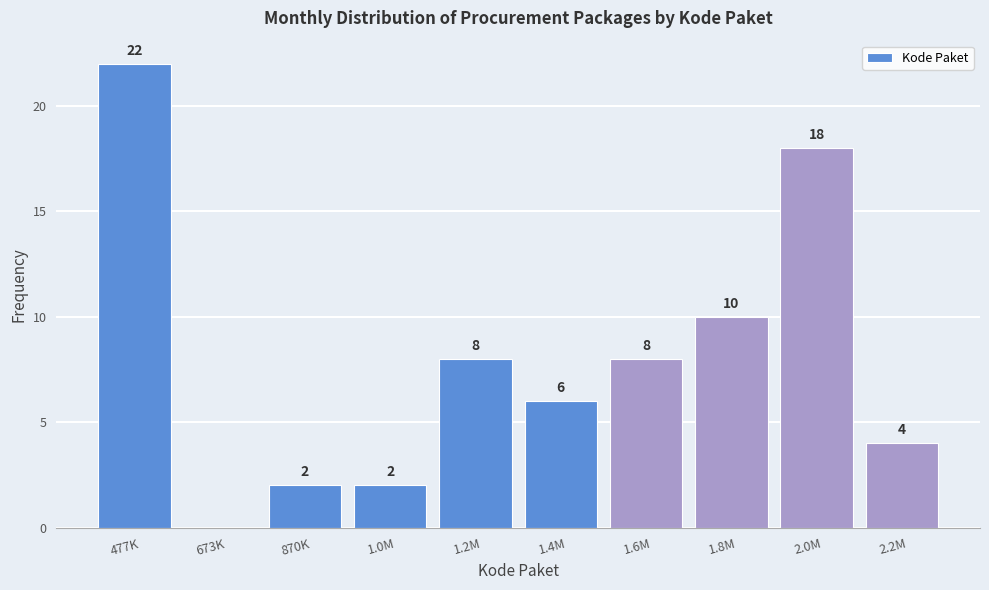

Reading right to left, list all the values displayed in this chart.

2.2M=4	2.0M=18	1.8M=10	1.6M=8	1.4M=6	1.2M=8	1.0M=2	870K=2	673K=0	477K=22